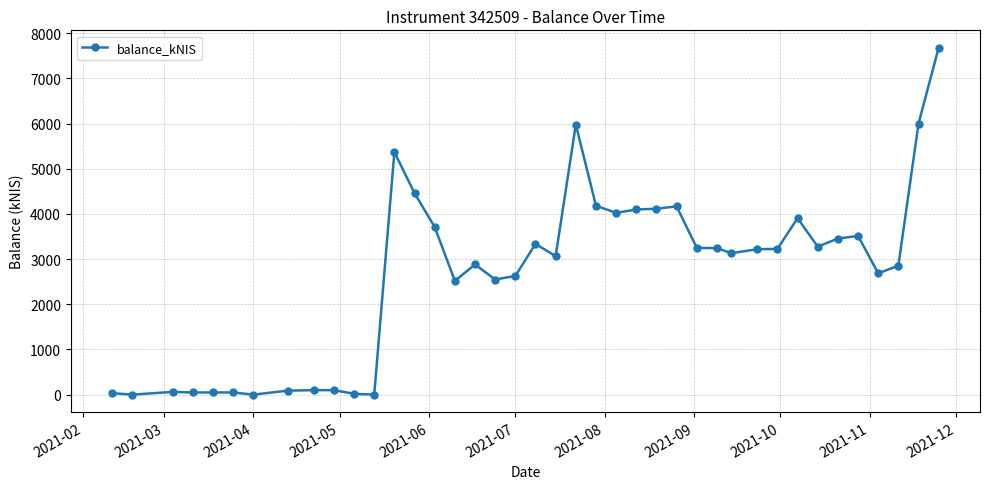

What is the maximum value shown in the chart?

7680.7